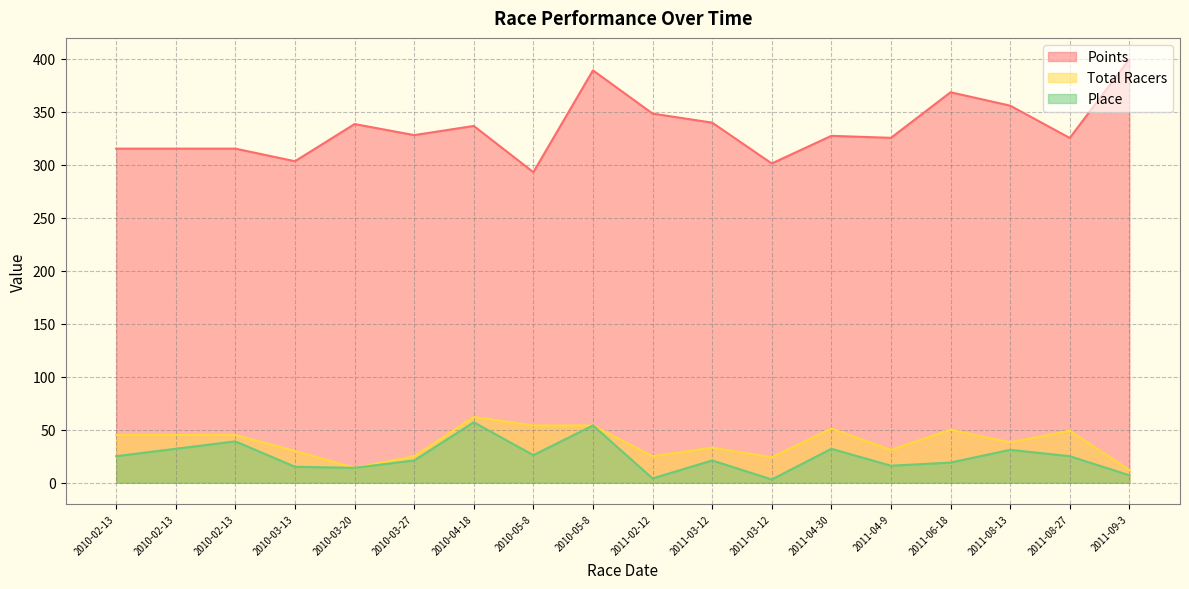

How many data points in Total Racers are above 45?

6